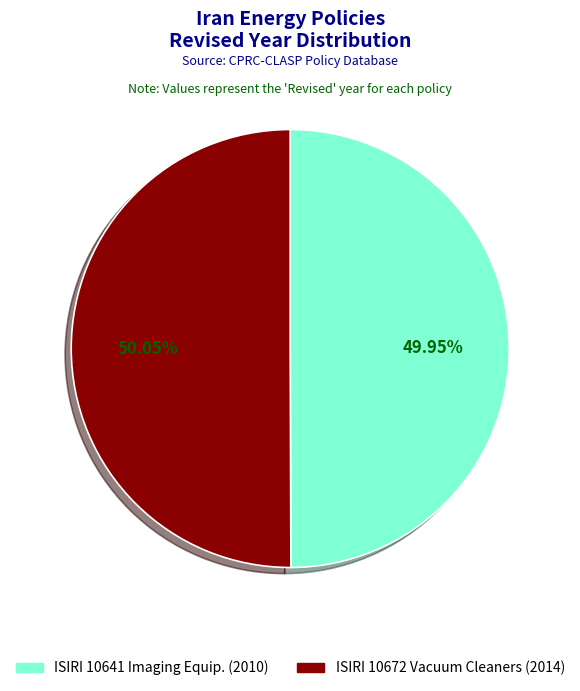

Is there a majority slice in this chart?

Yes